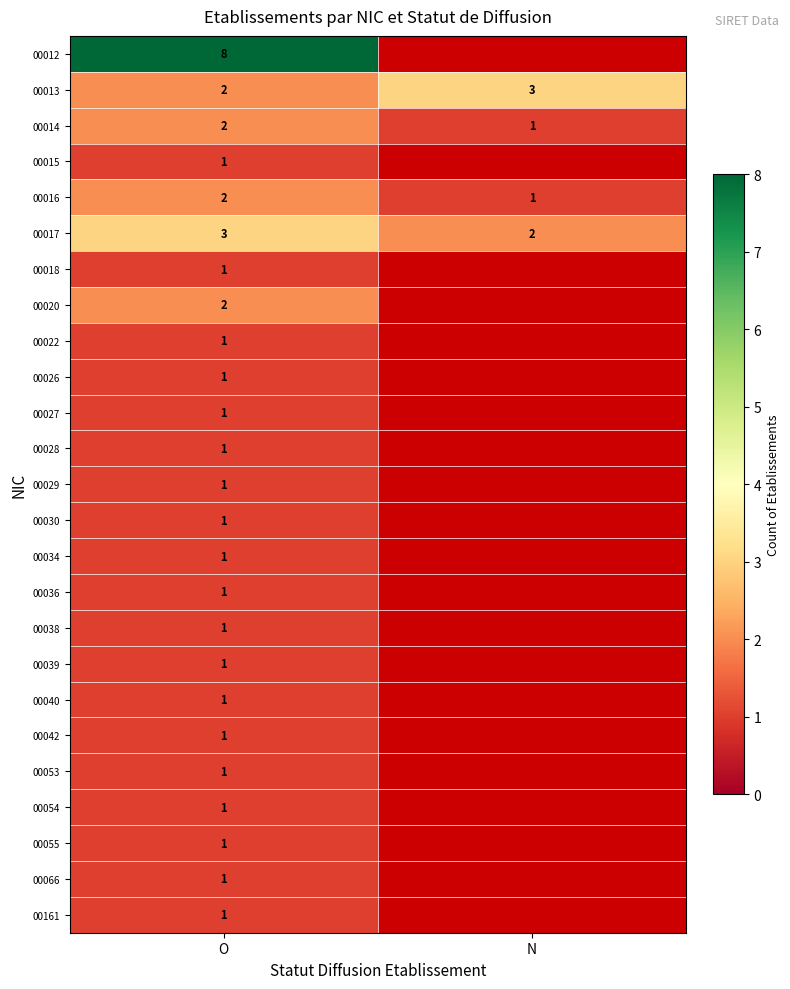

The value of 00036 at O is 2. True or false?

False